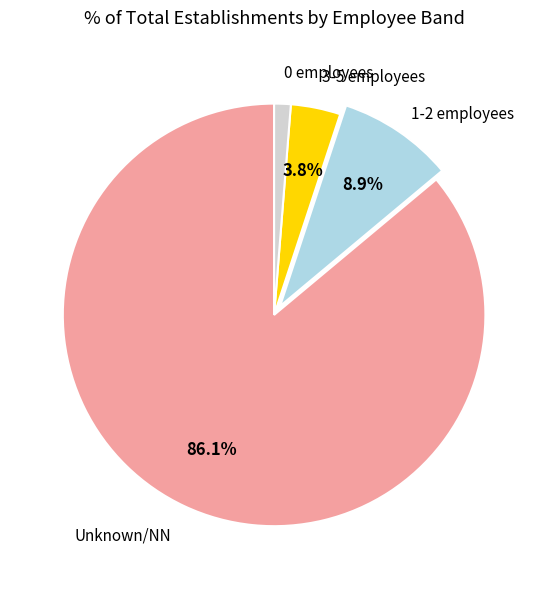

Does 0 employees represent more than half of the total?

No